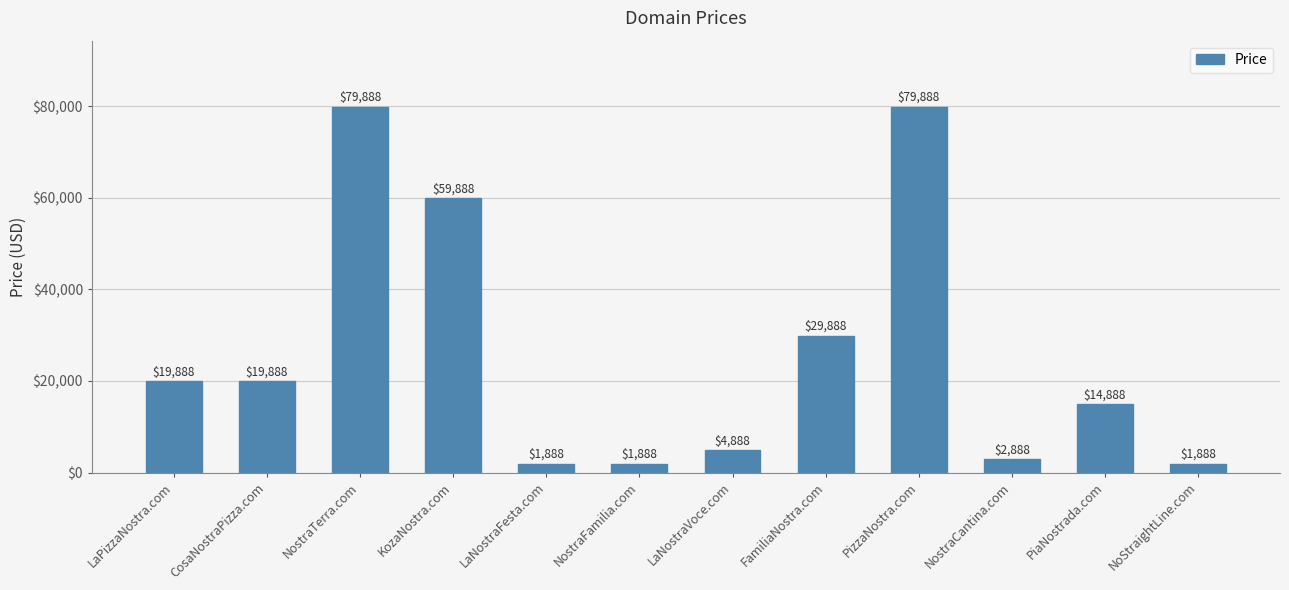

At which label is the value closest to 40888?

FamiliaNostra.com